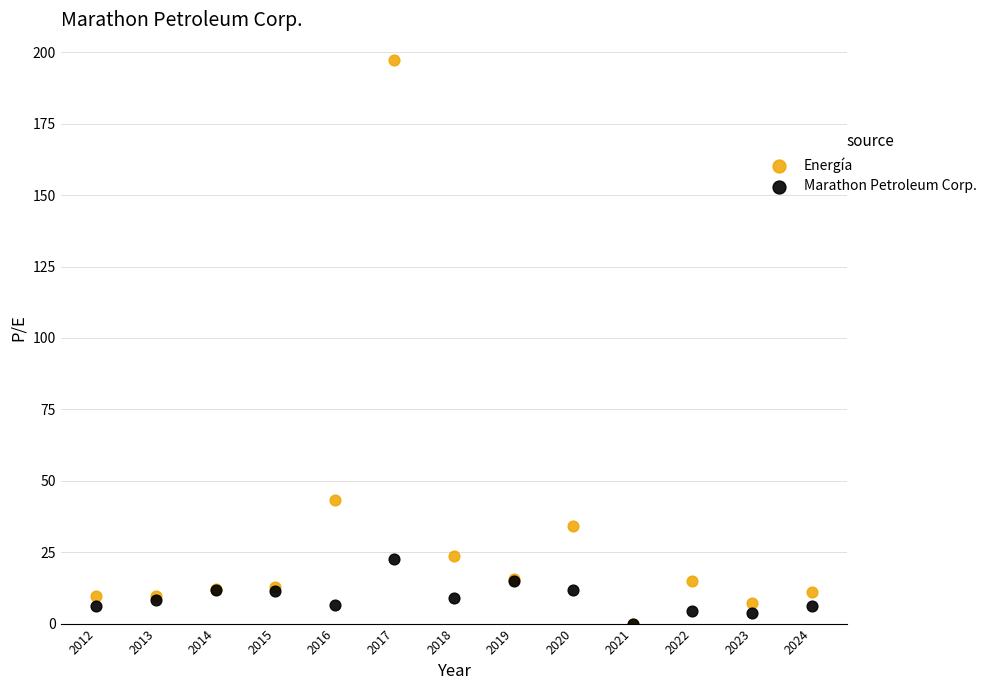

Across all series, what Y value is closest to 98?

43.4